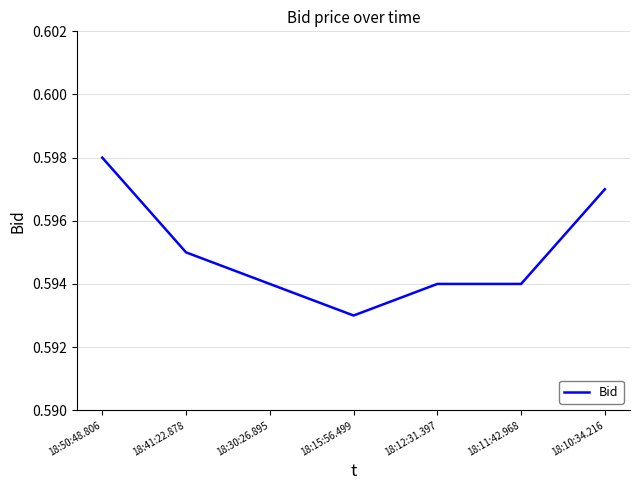

True or false: the data has more than 2 interior local peaks.

False